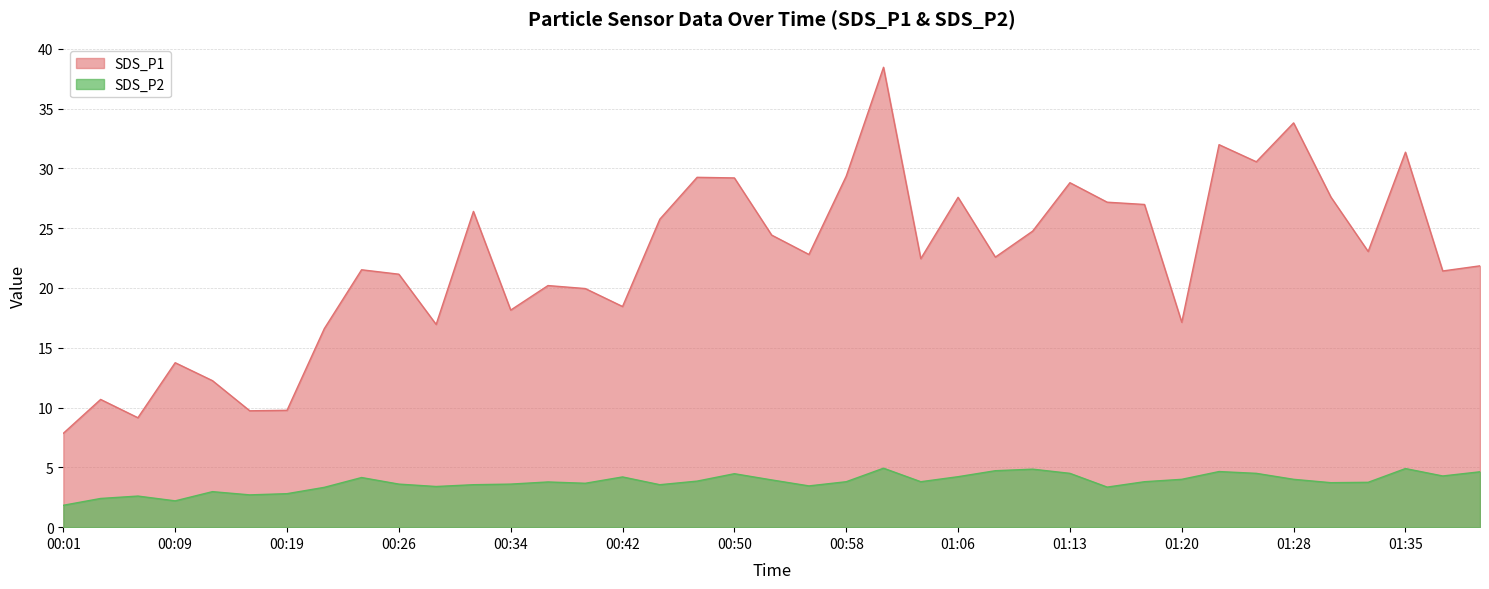

What is the sum of the SDS_P2 values at 00:55 and 01:28?

7.5